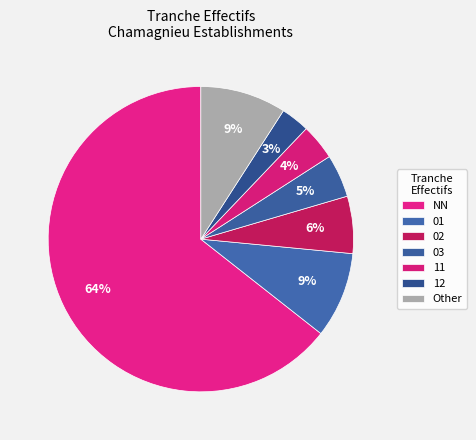

Count the number of slices in the pie.

7